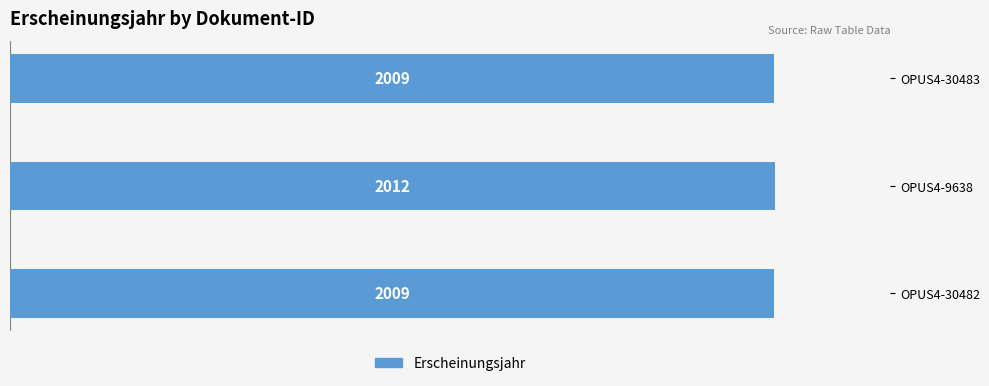

Reading top to bottom, what are all the values shown in this chart?

OPUS4-30483=2009	OPUS4-9638=2012	OPUS4-30482=2009